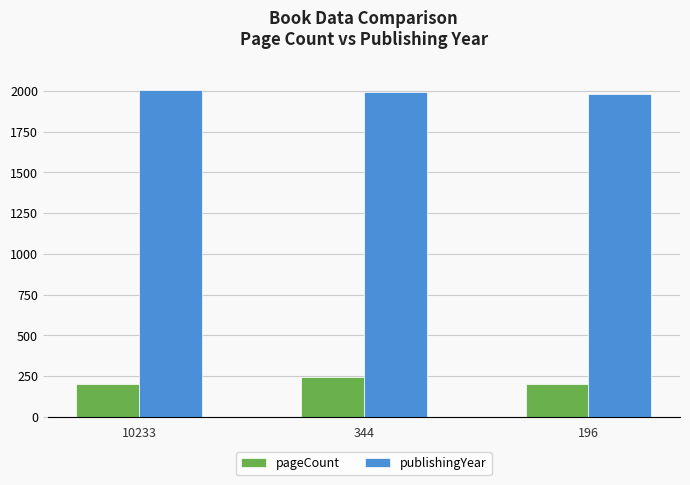

At which label is publishingYear closest to 1994?

344